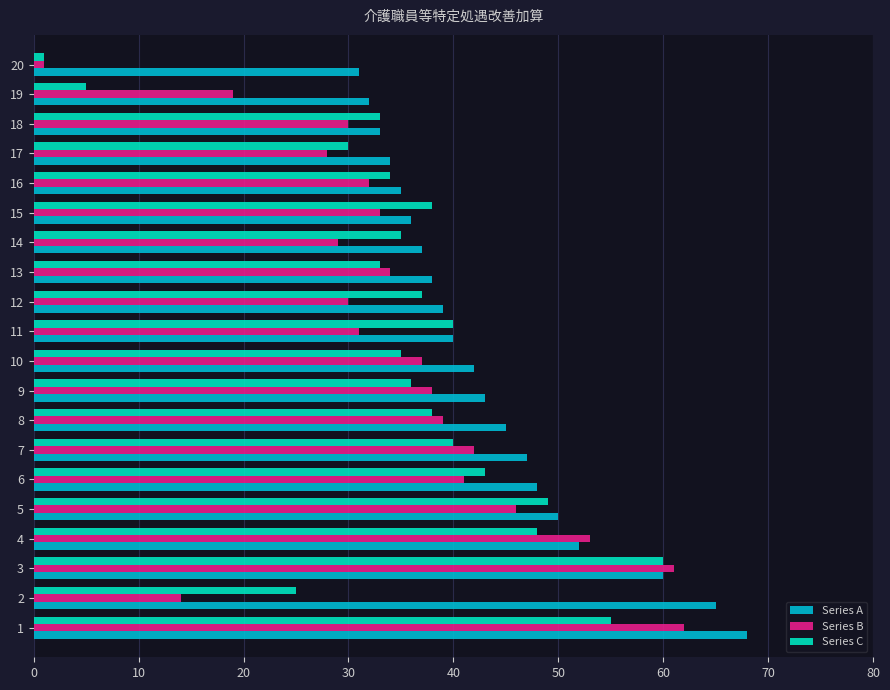

Which series changed the most between 15 and 17?

Series C